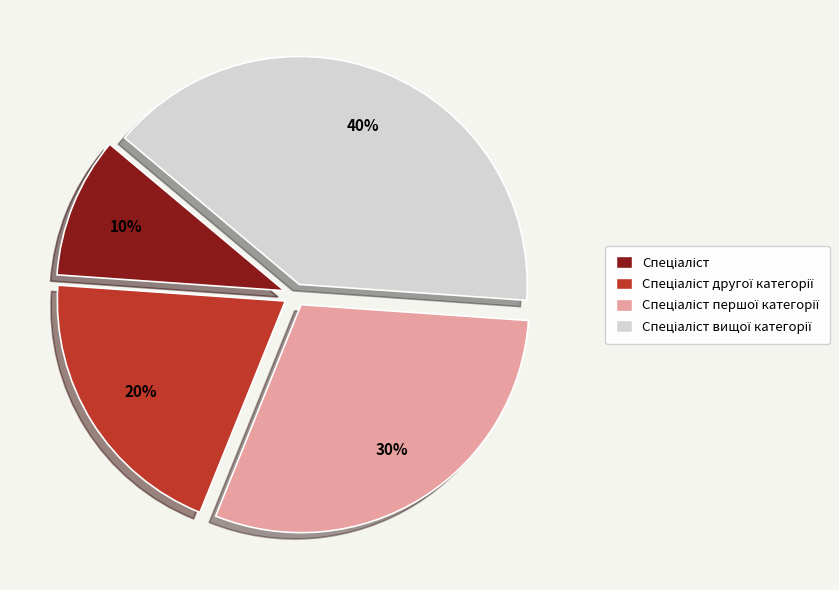

To the nearest percent, what is the average slice percentage?

25%